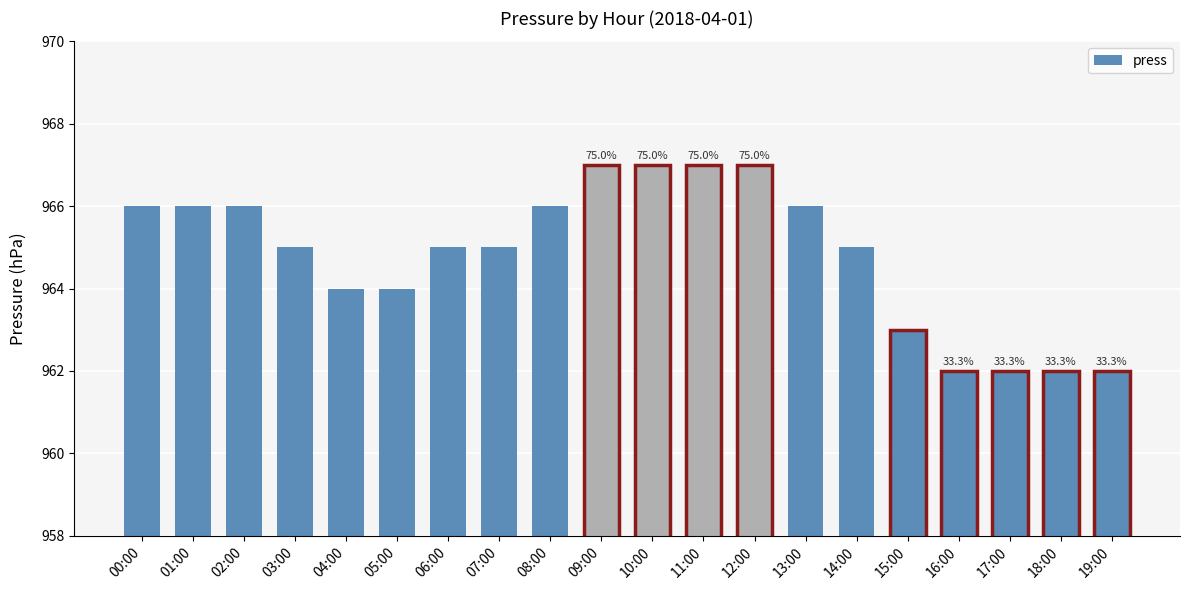

Where does the data first go above 965?

00:00